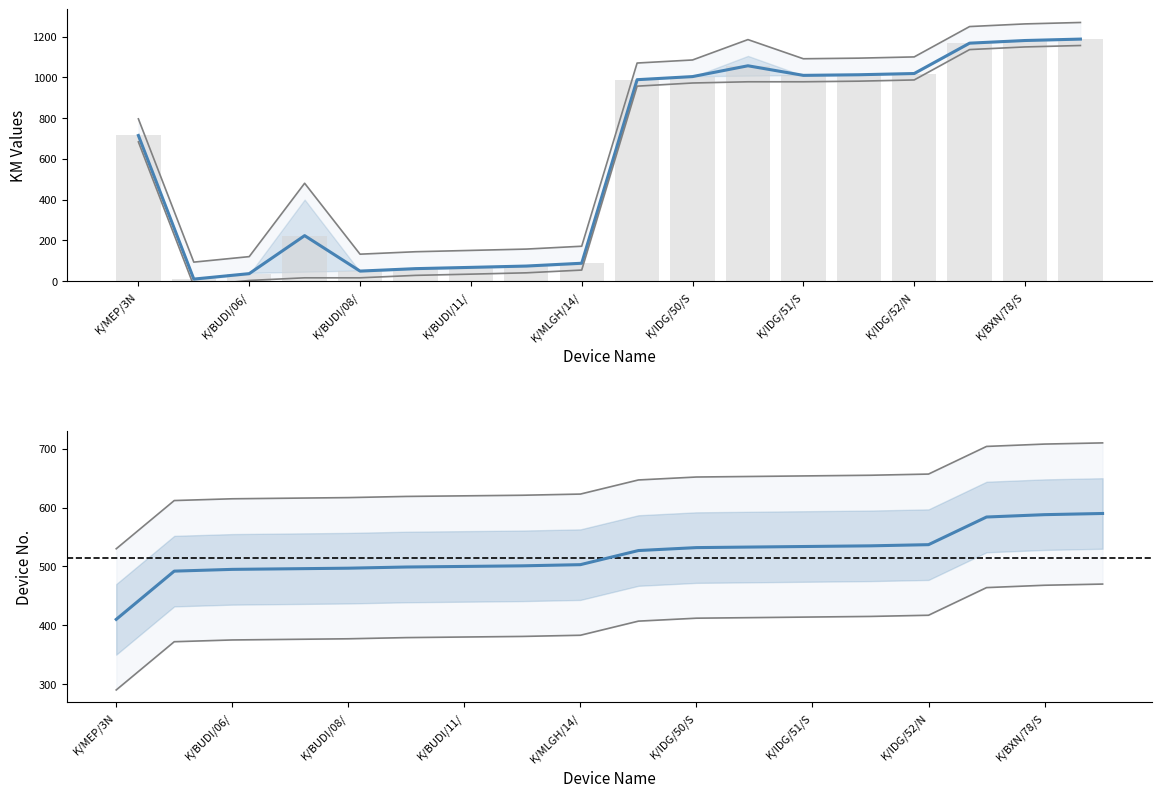

How many values in the Device No series exceed 647?

8